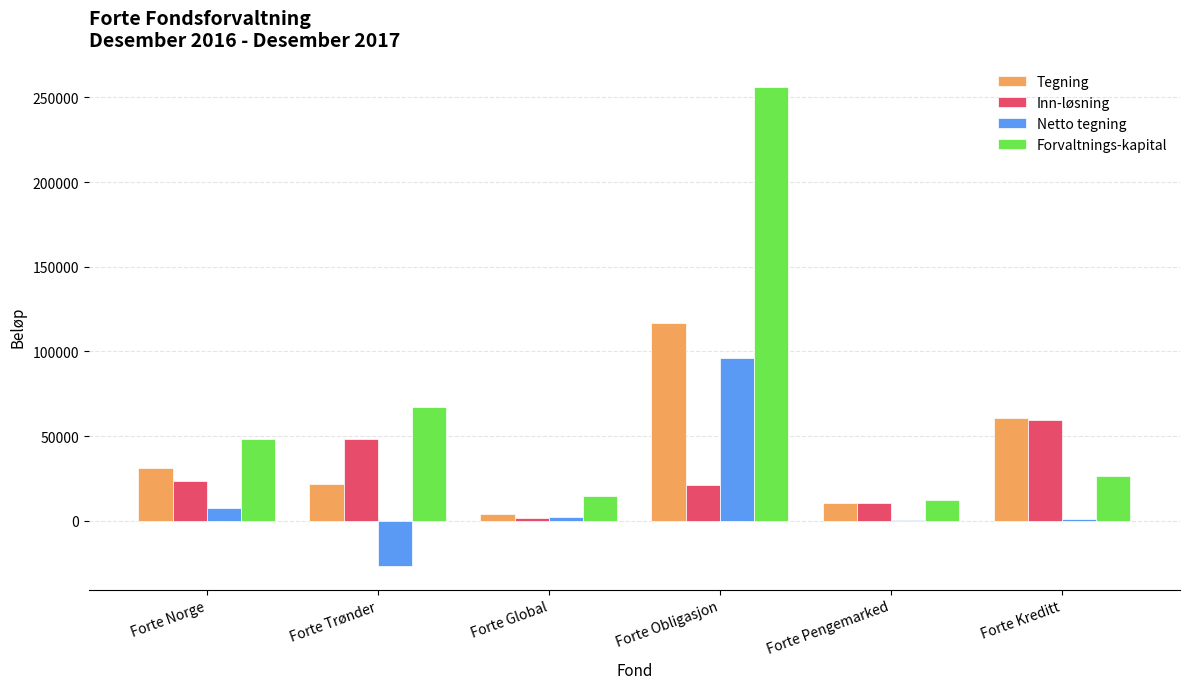

What is the maximum value for Forvaltnings-kapital?

256383